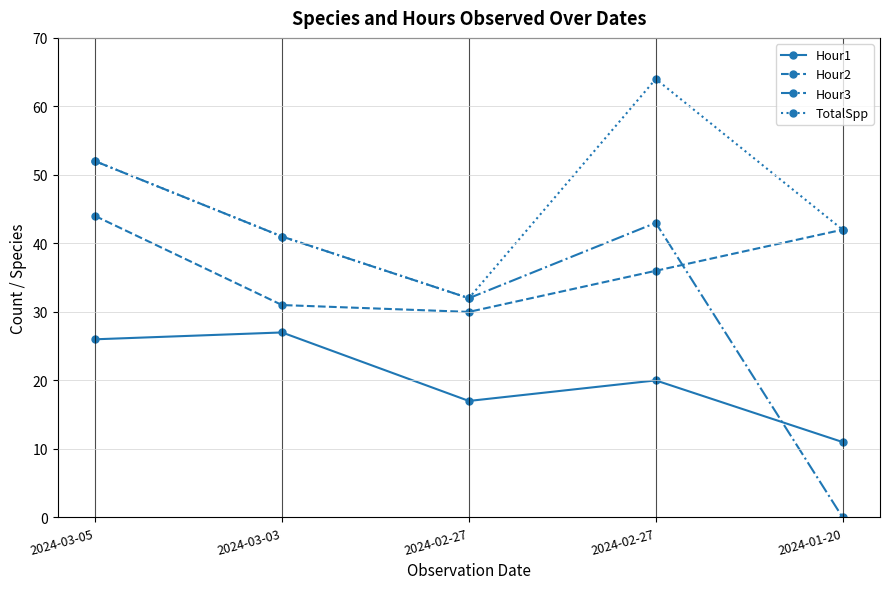

Rank the series by their maximum value, from lowest to highest.

Hour1, Hour2, Hour3, TotalSpp